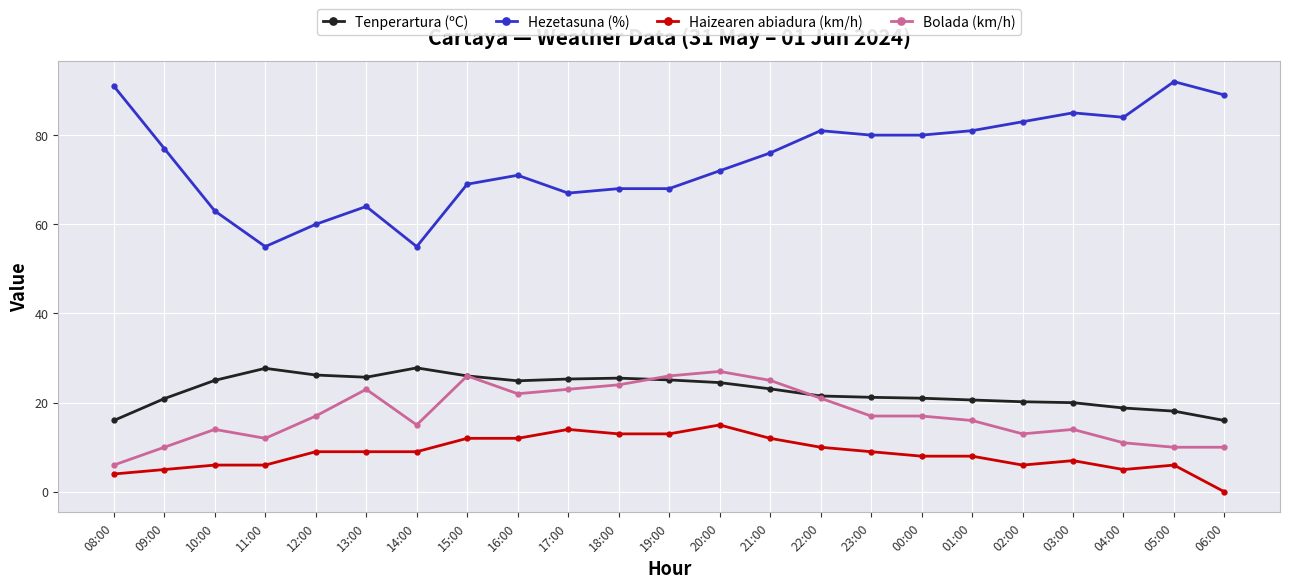

Which category has the highest value in the Hezetasuna (%) series?

05:00